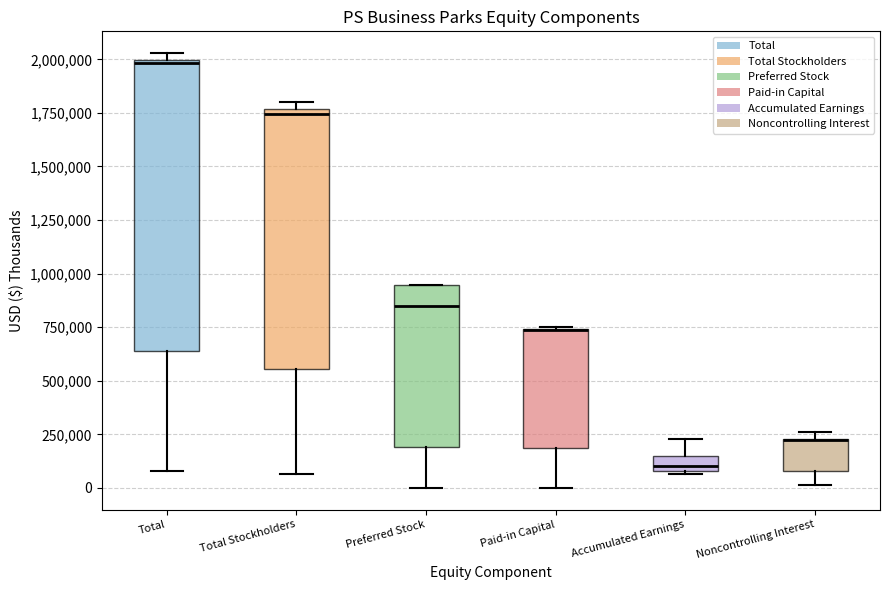

Where does the lower whisker of the box for Preferred Stock end on the y-axis? The values are not printed on the chart, so give them approximately, as read against the axis.

0